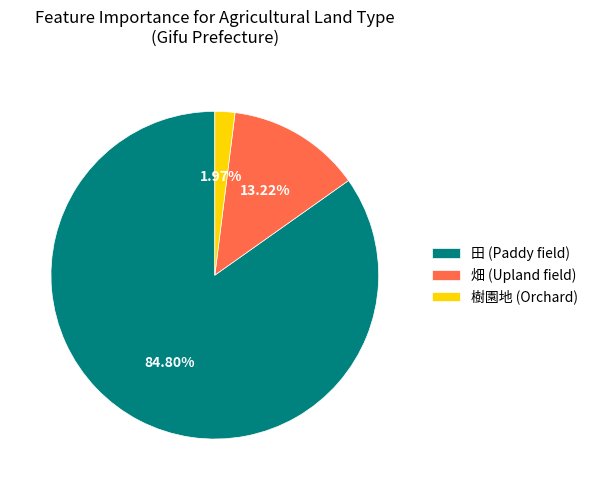

Count the number of slices in the pie.

3